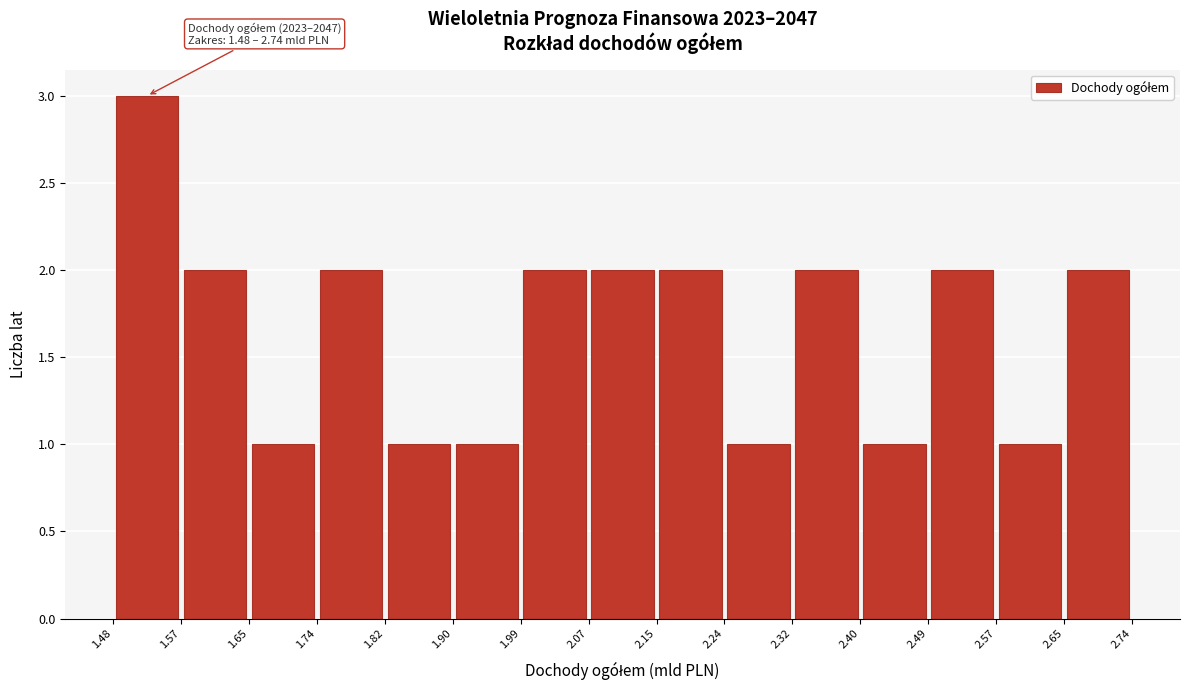

Over which range of the x-axis is the bar tallest?

1.48 to 1.57